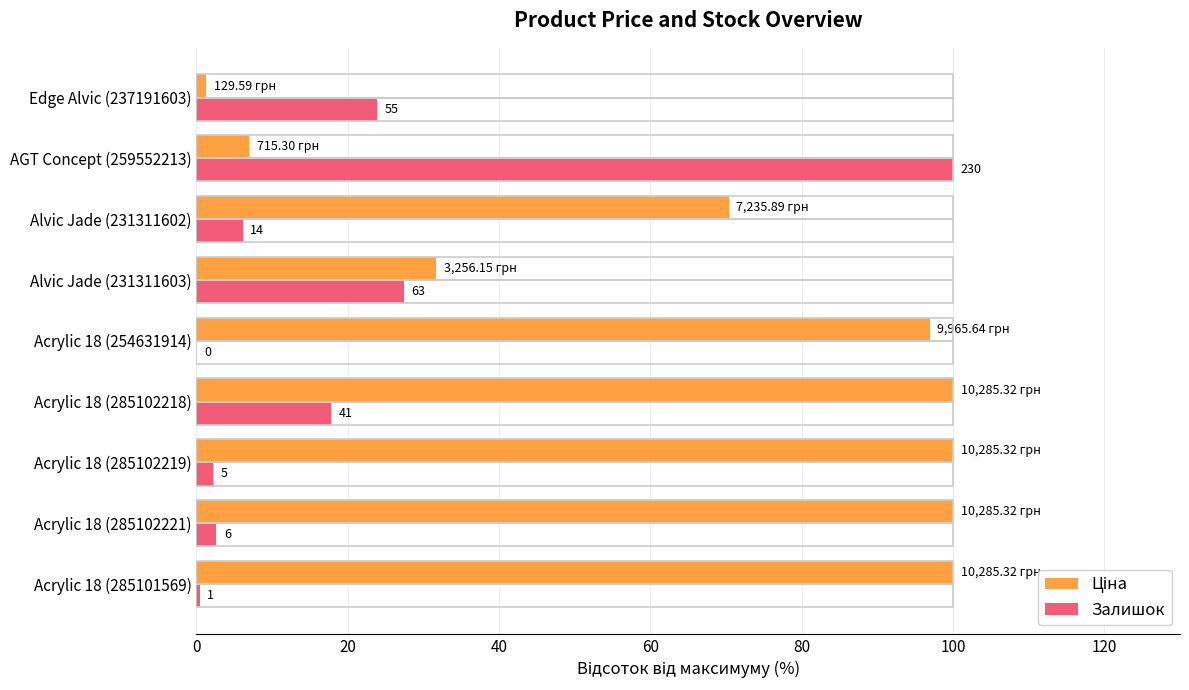

Which series has the largest total across all categories?

Ціна